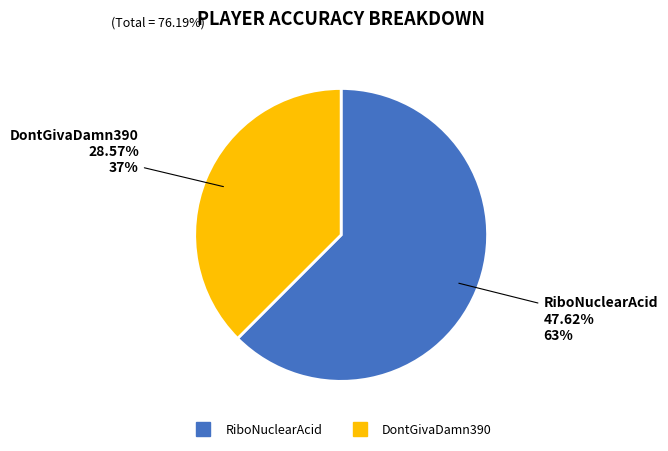

Between RiboNuclearAcid and DontGivaDamn390, which is larger?

RiboNuclearAcid